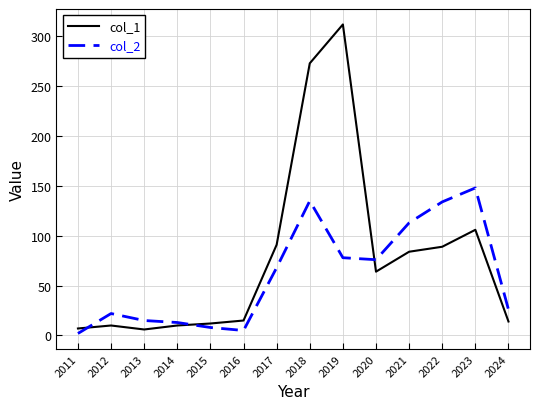

What is the difference between the maximum and minimum values in the col_2 series?

146